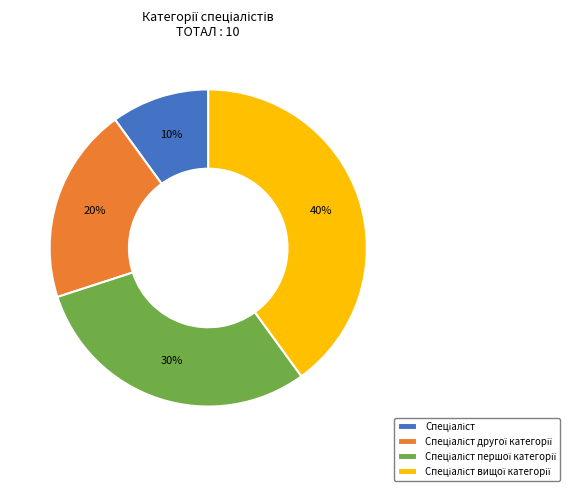

How many segments does this pie chart have?

4